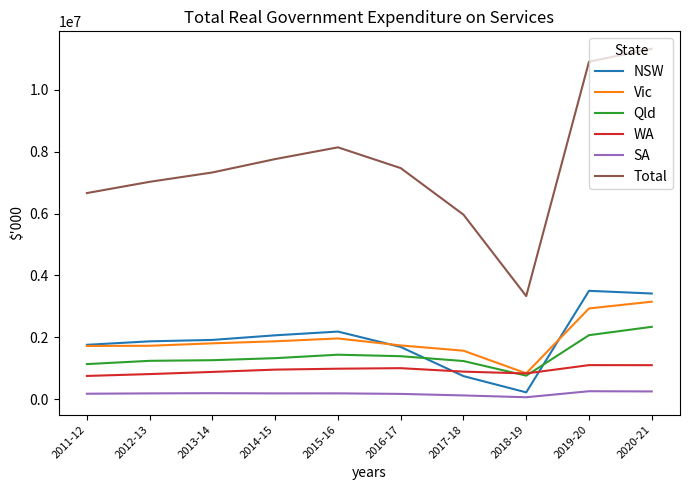

The value of NSW at 2014-15 is 876445. True or false?

False